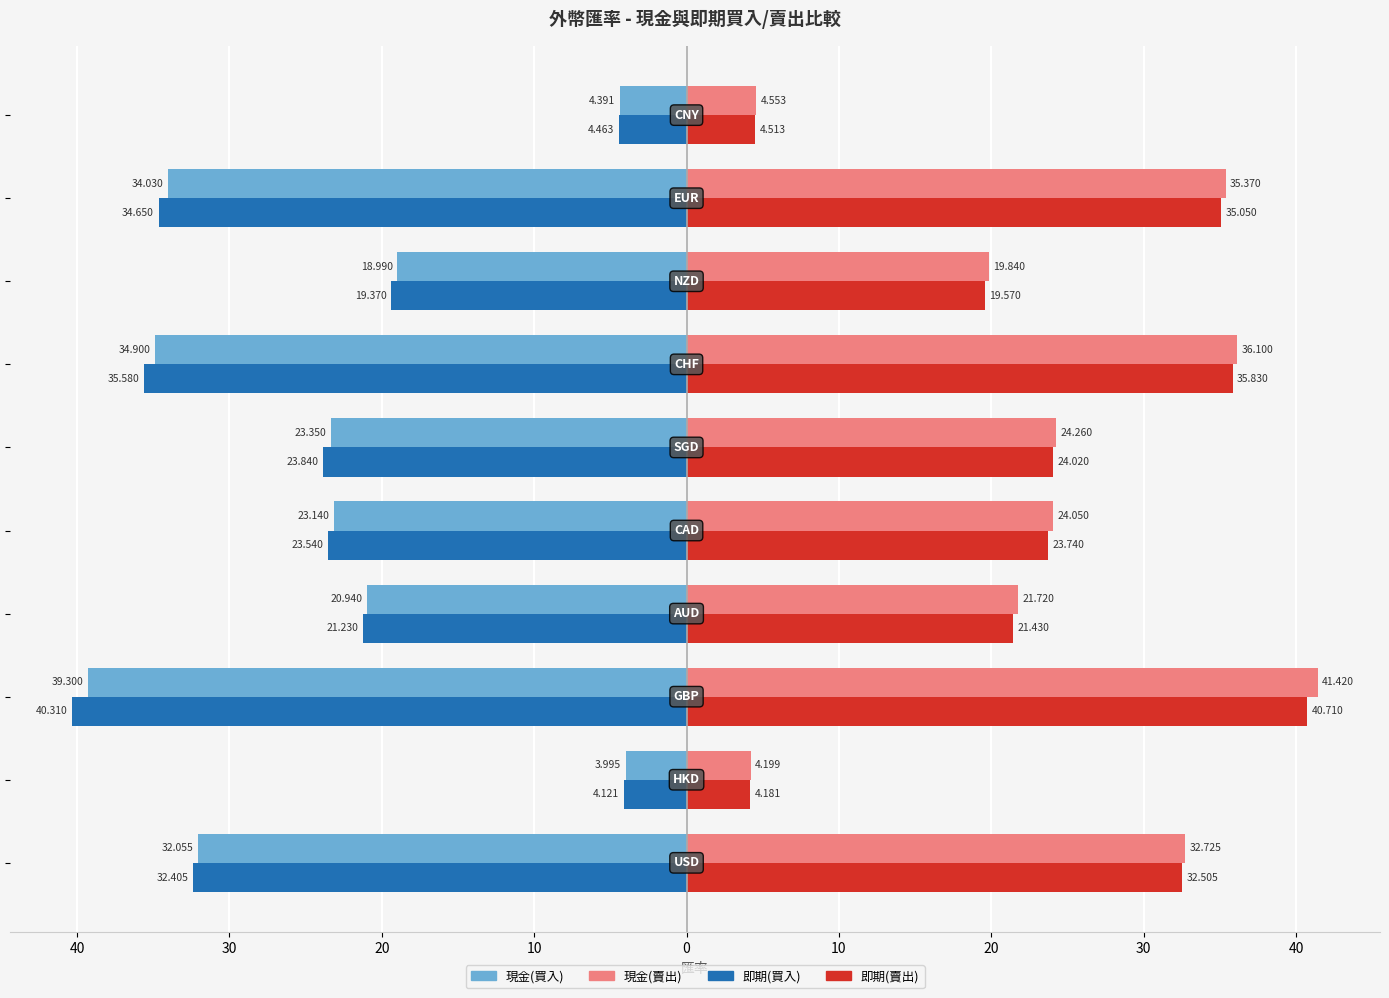

What are all the series names shown in the legend?

現金(買入), 現金(賣出), 即期(買入), 即期(賣出)